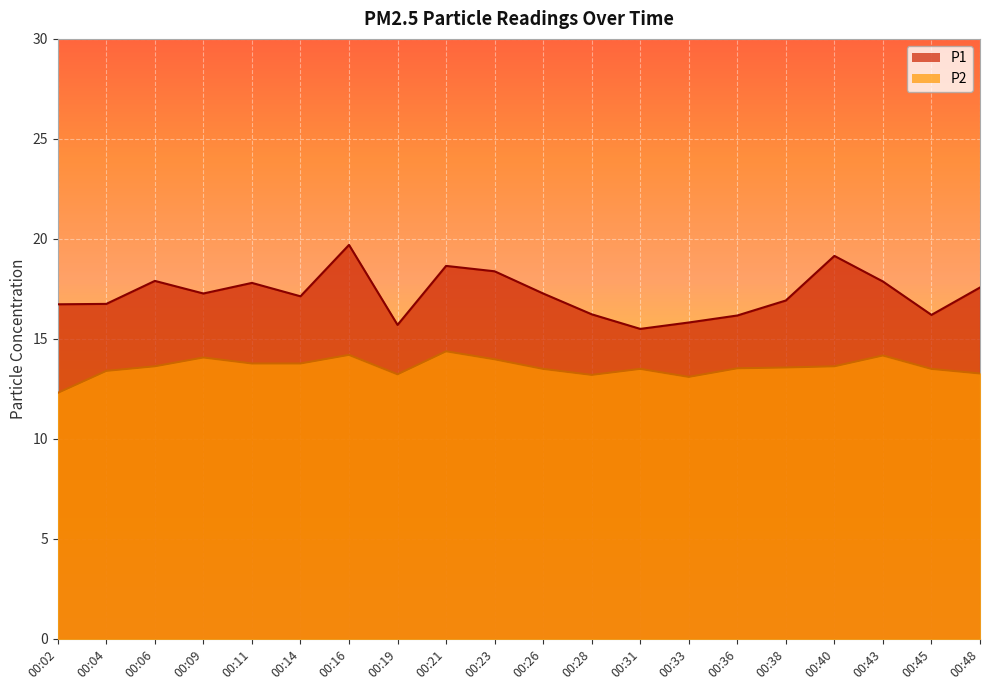

How many lines are shown in the chart?

2